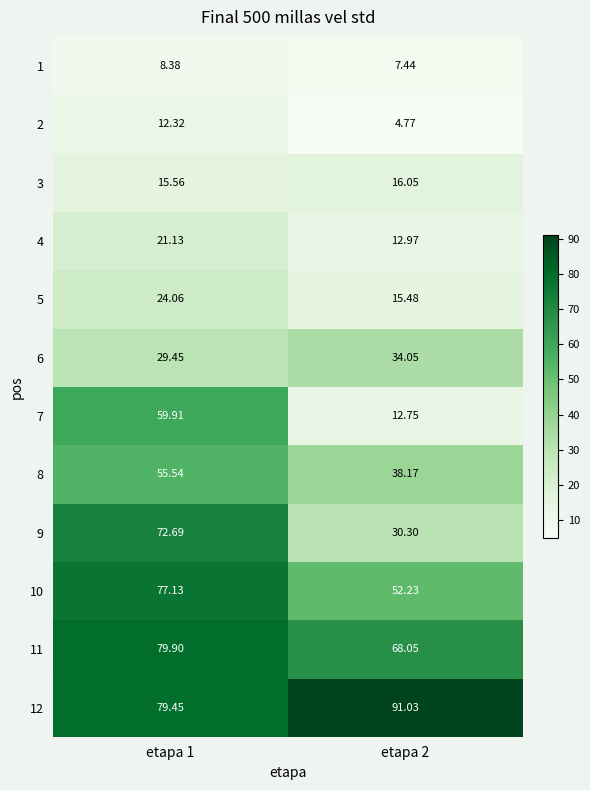

Is the value of 7 at etapa 1 greater than the value of 6 at etapa 1?

Yes